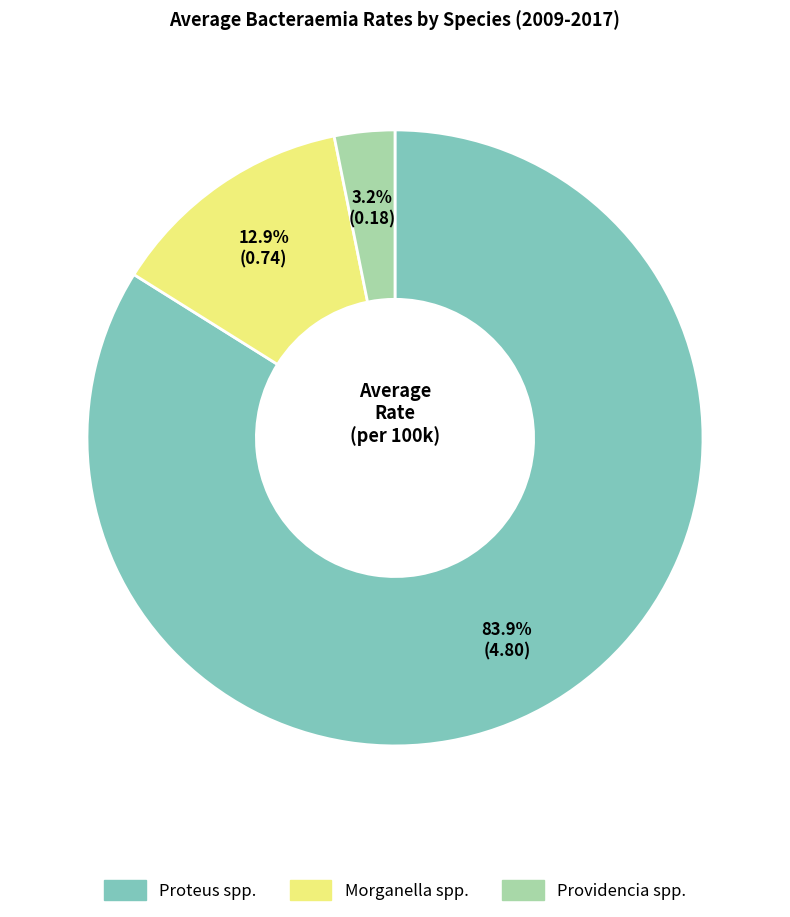

How many slices are in this pie chart?

3